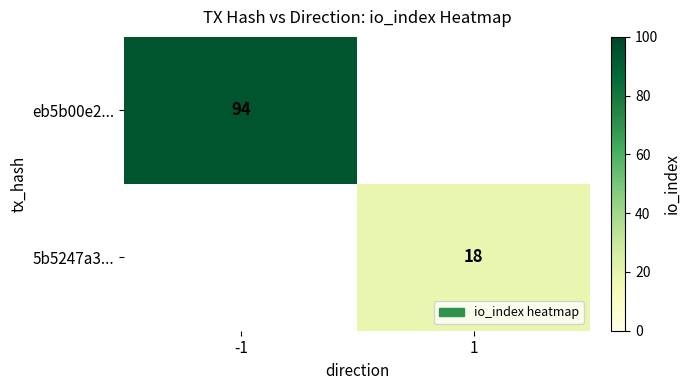

The eb5b00e2... series shows 127.1 at -1. True or false?

False